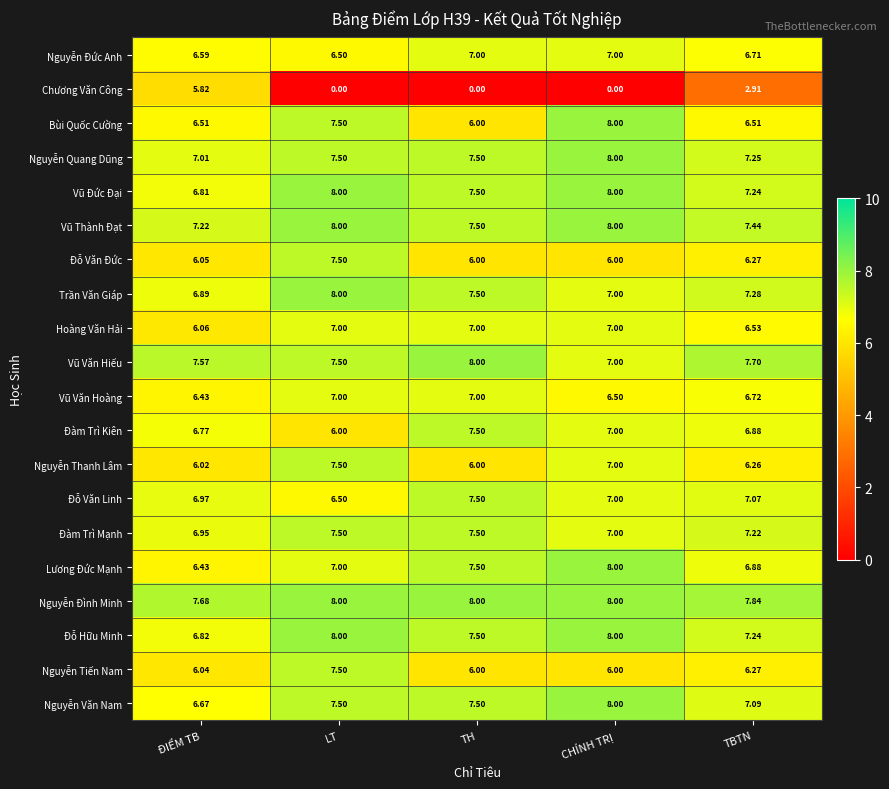

Where does the Đàm Trì Mạnh series first go above 7?

LT